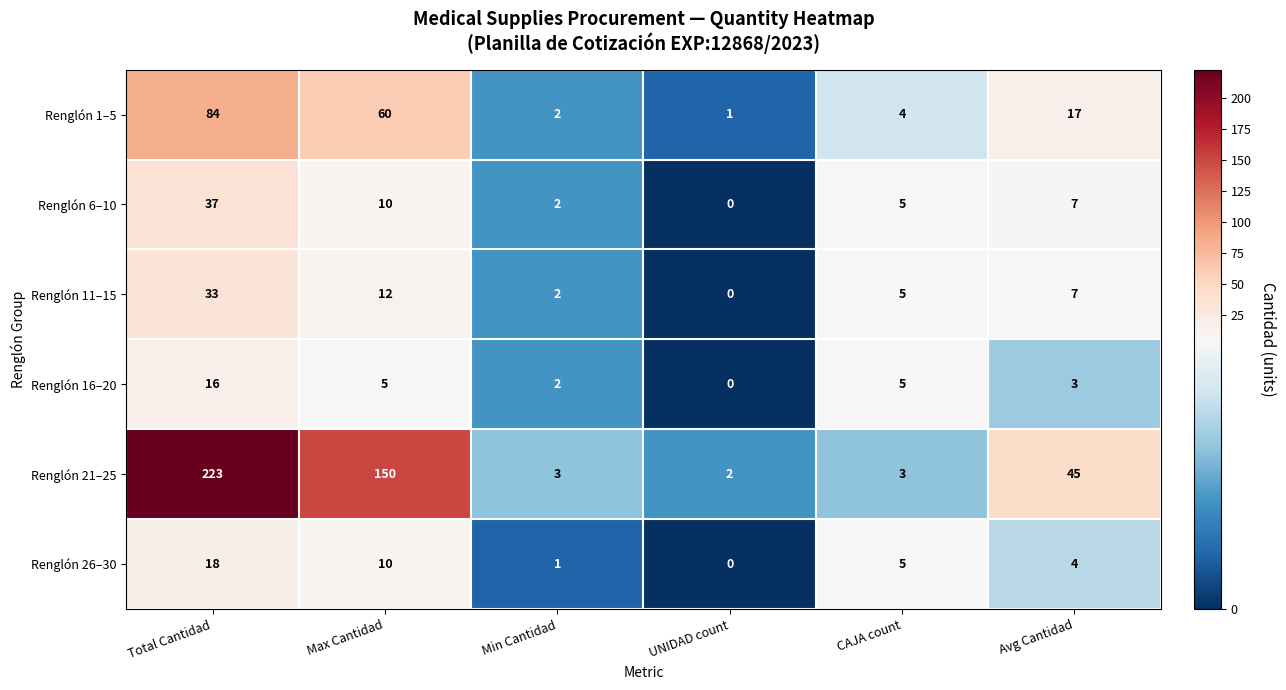

What is the sum of the Renglón 16–20 values at Min Cantidad and Max Cantidad?

7